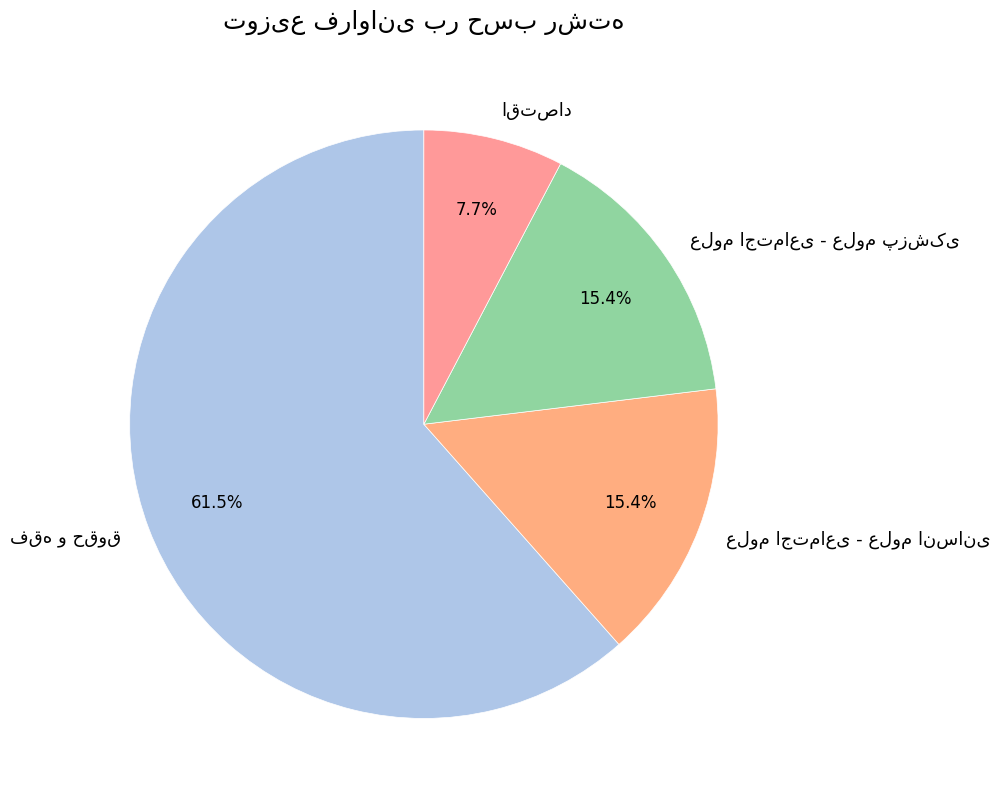

Is there any slice that represents more than half of the pie?

Yes